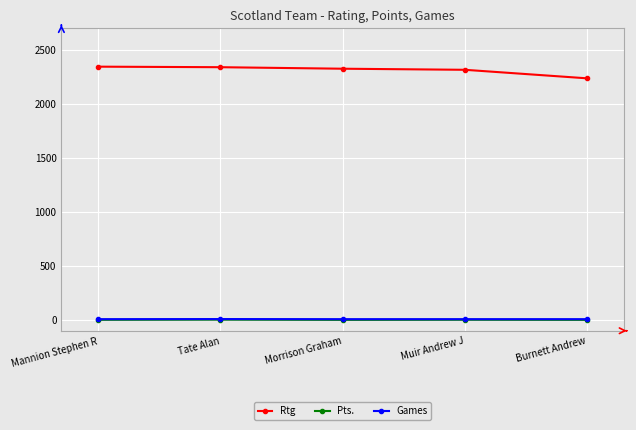

What is the value of the Games point at the 5th from the left?

7.0